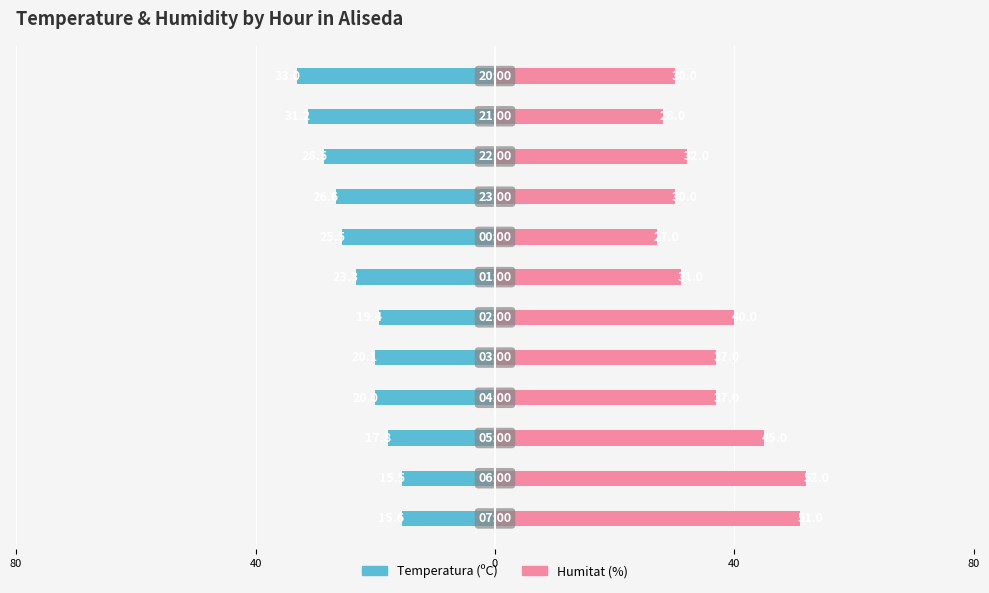

What is the greatest value displayed?

52.0